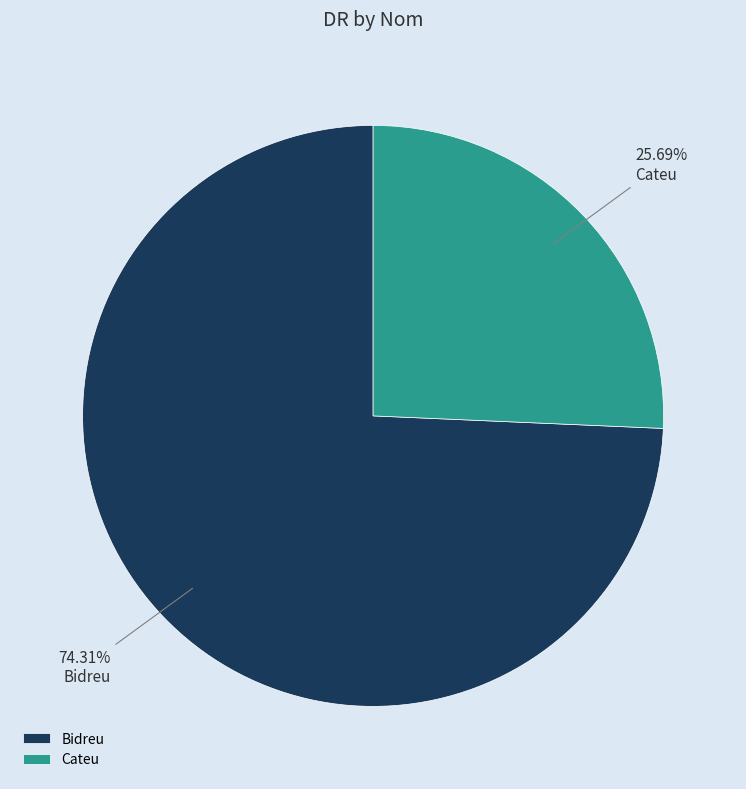

Does any single category account for the majority?

Yes